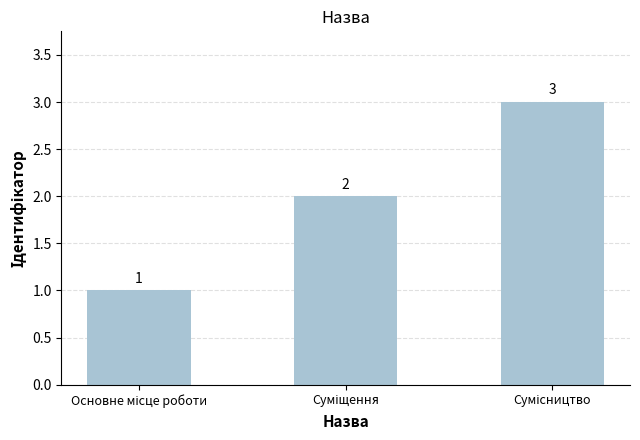

Reading left to right, extract all data points from this chart.

1	2	3